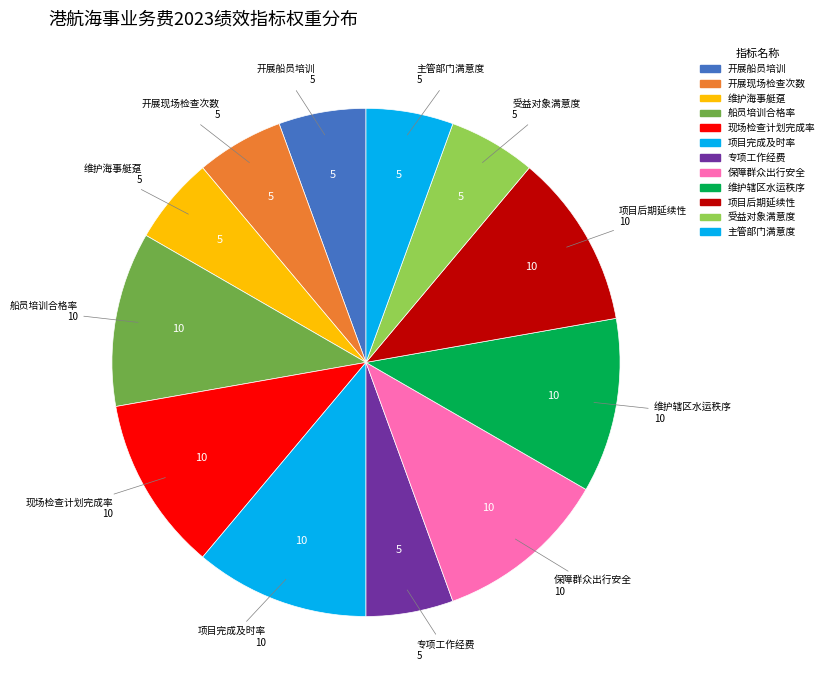

Is it true that 项目完成及时率 is 25% of the pie?

False